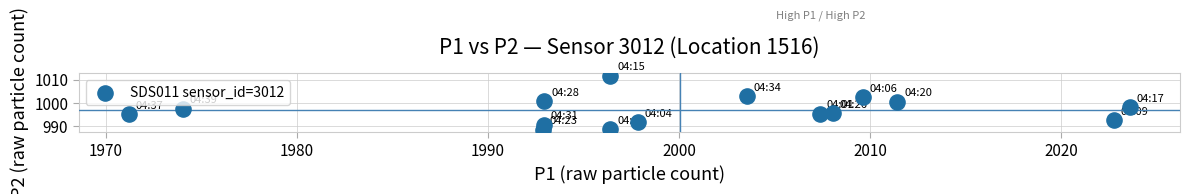

What is the range of X values (max minus min)?

52.4